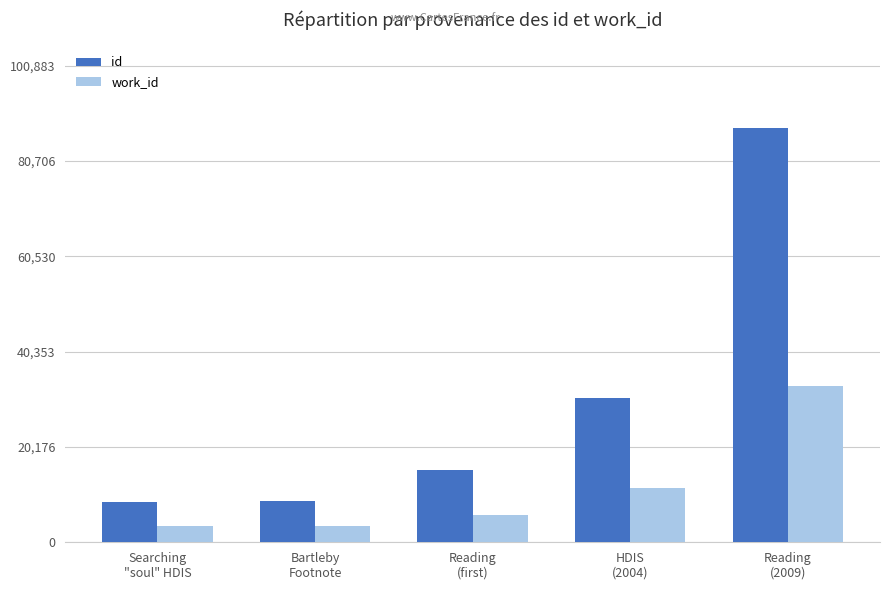

At which label does work_id reach its peak?

Reading
(2009)